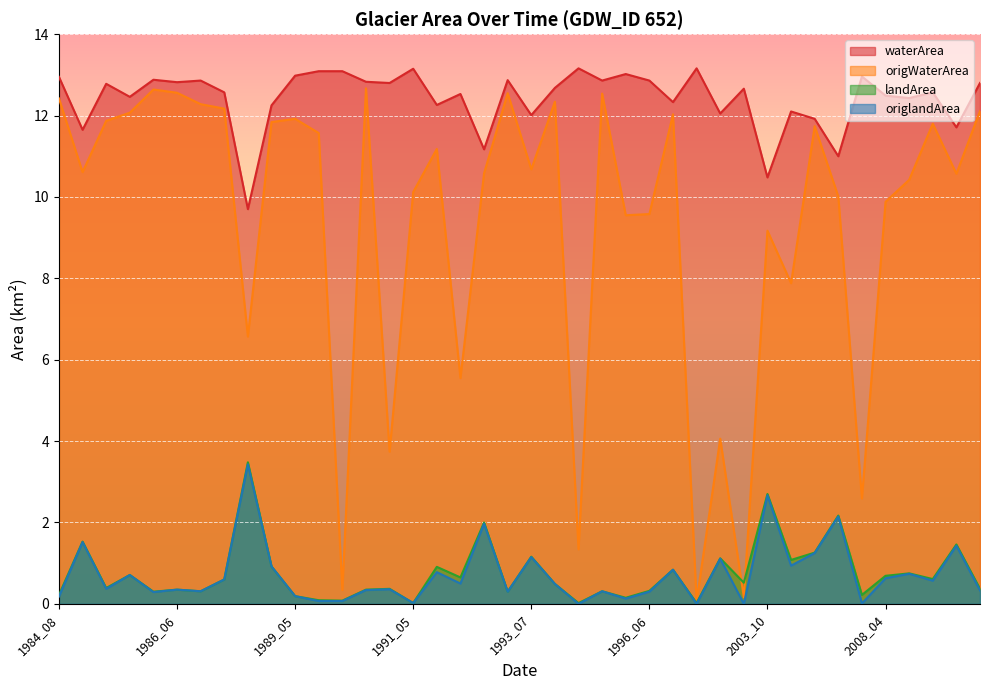

What is the difference between the second highest and second lowest values in the waterArea series?

2.7